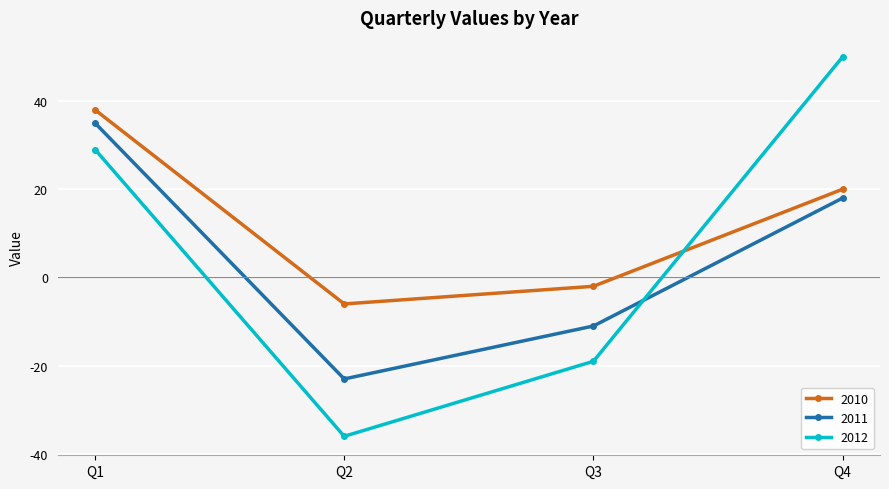

What is the sum of all 2010 values?

50